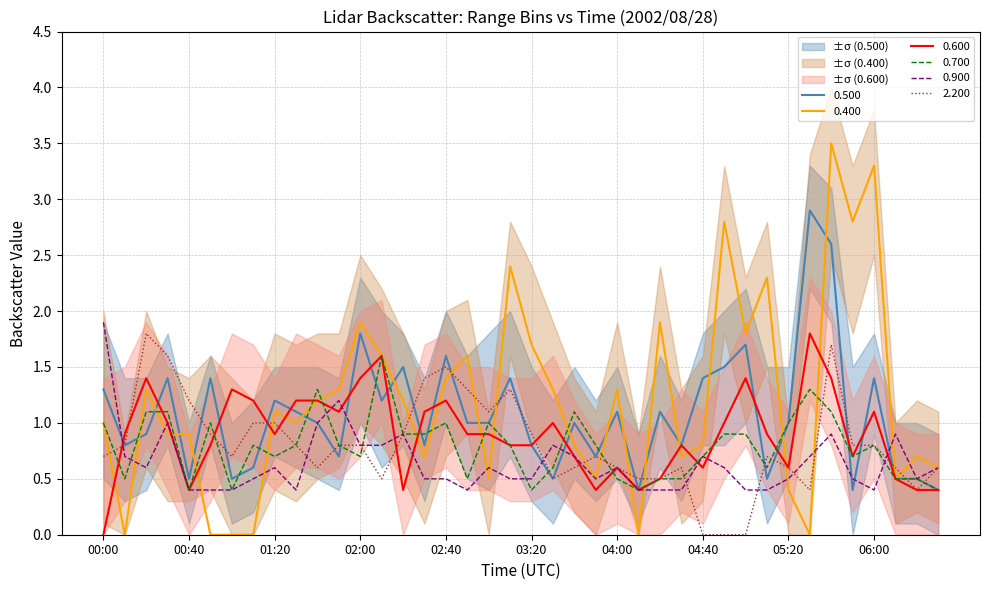

At which label does 0.400 first exceed 1?

00:20